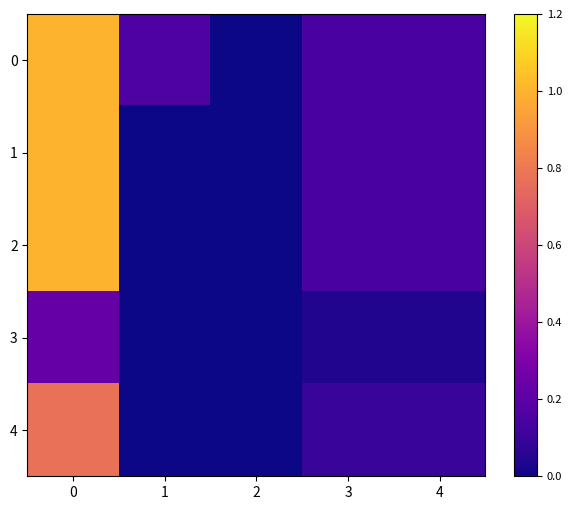

Rank the series at 0 from lowest to highest value.

3, 4, 0, 1, 2